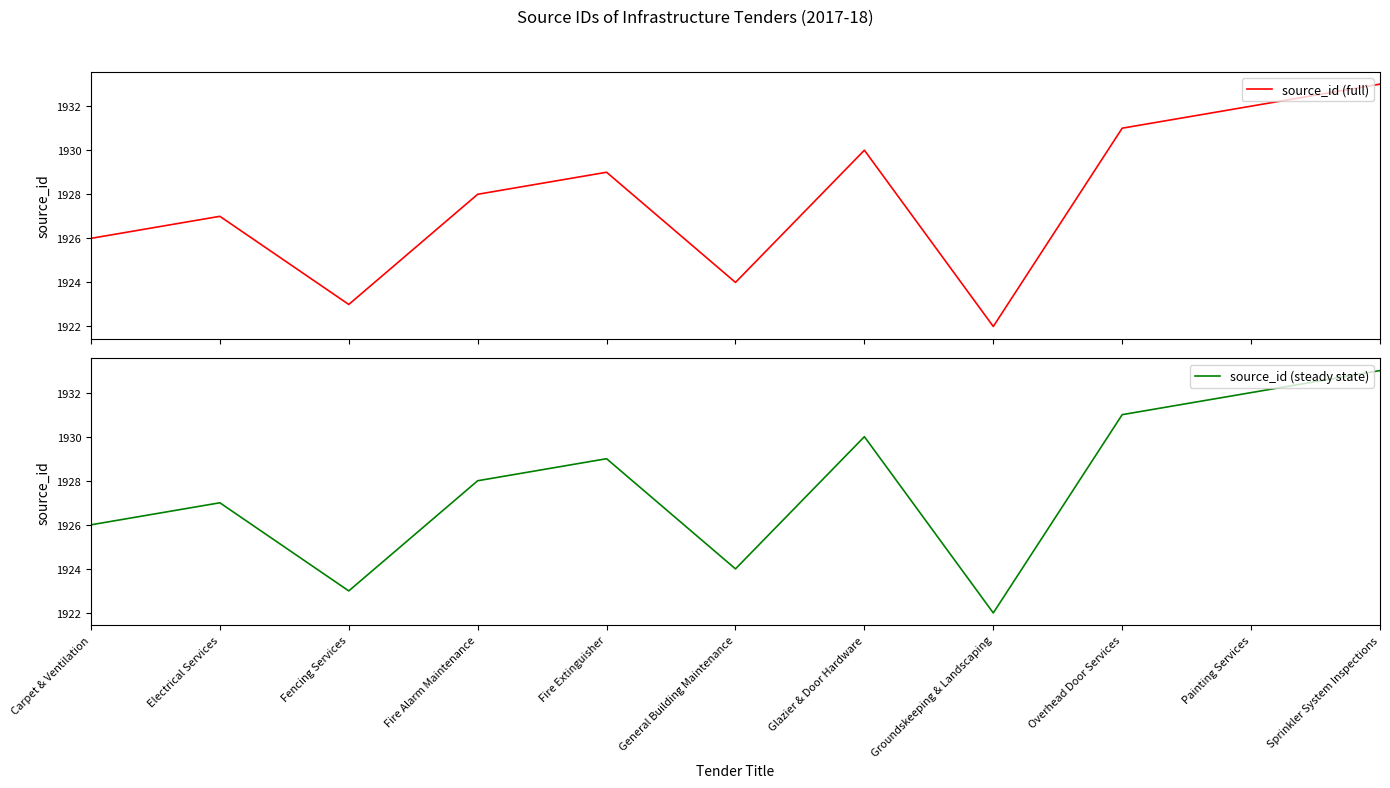

What is the sum of the source_id (steady state) values at Fire Alarm Maintenance and Sprinkler System Inspections?

3861